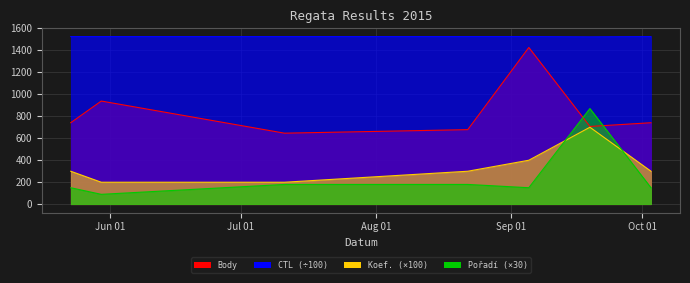

Reading right to left, transcribe all the data shown in this chart.

Body: 741.0	707.0	1425.0	678.0	646.0	938.0	741.0
CTL: 1524.2	1521.8	1524.2	1524.2	1524.1	1524.1	1524.1
Koef.: 300.0	700.0	400.0	300.0	200.0	200.0	300.0
Pořadí: 150.0	870.0	150.0	180.0	180.0	90.0	150.0